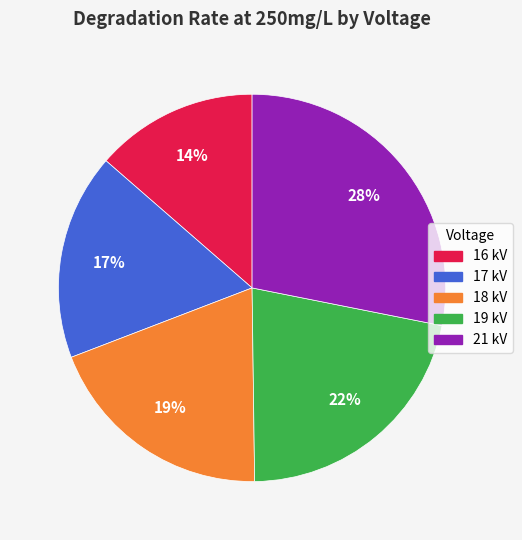

What percentage is the 21 kV slice, to the nearest percent?

28%